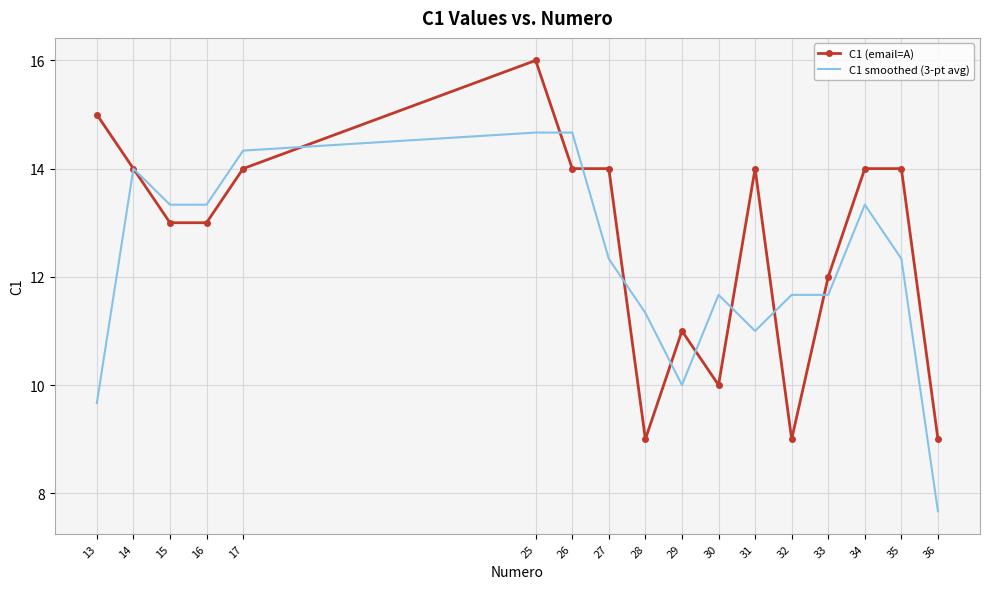

What is the minimum value for C1 smoothed (3-pt avg)?

7.7